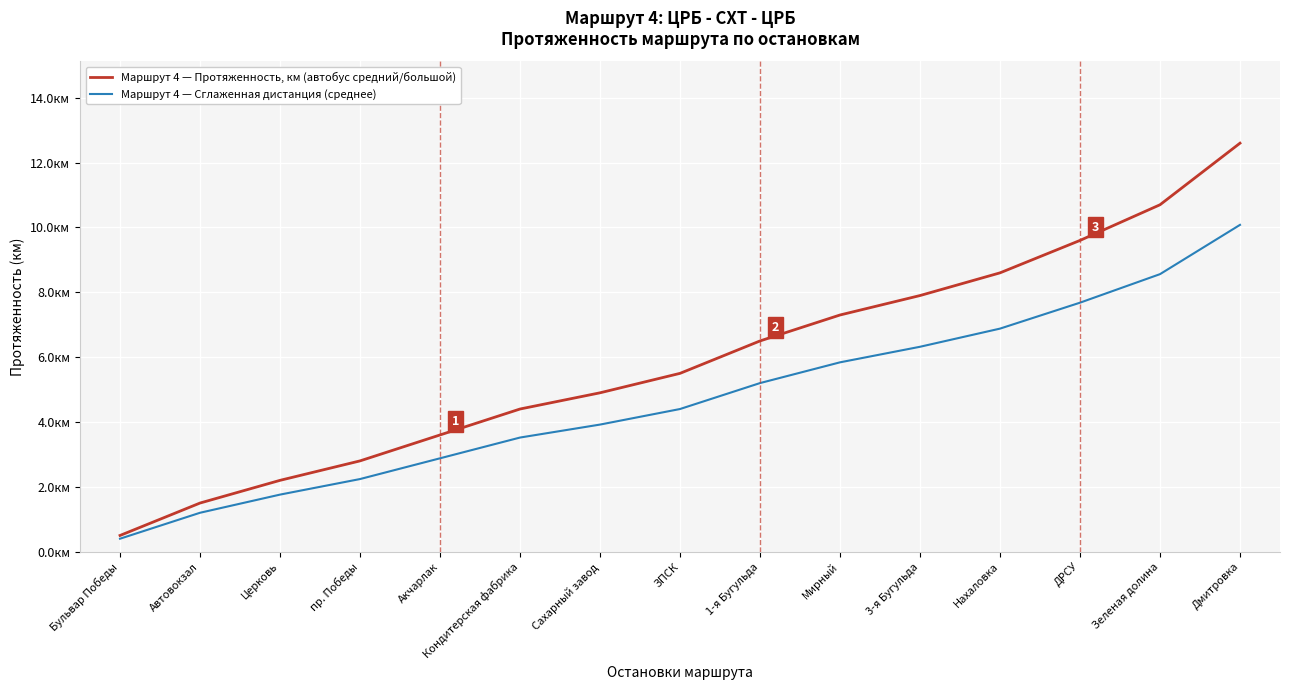

What are all the series names shown in the legend?

Маршрут 4 — Протяженность, км (автобус средний/большой), Маршрут 4 — Сглаженная дистанция (среднее)